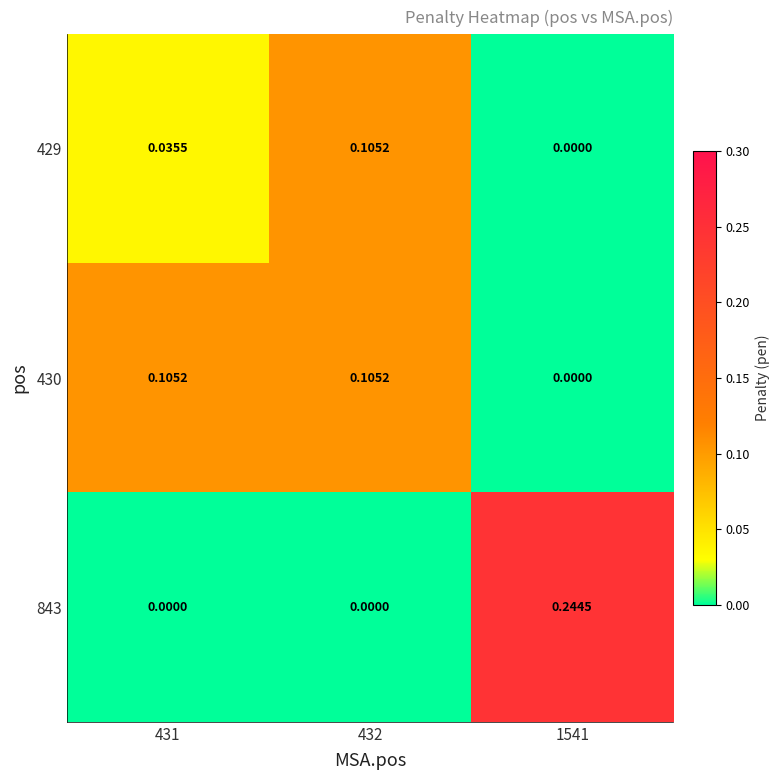

Which series has the largest total across all categories?

843